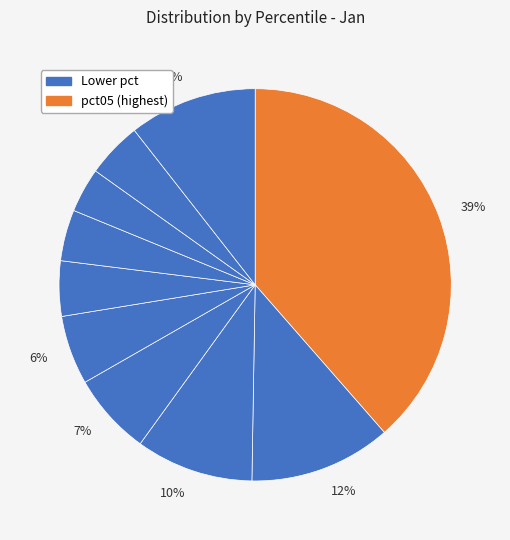

How many slices are in this pie chart?

10